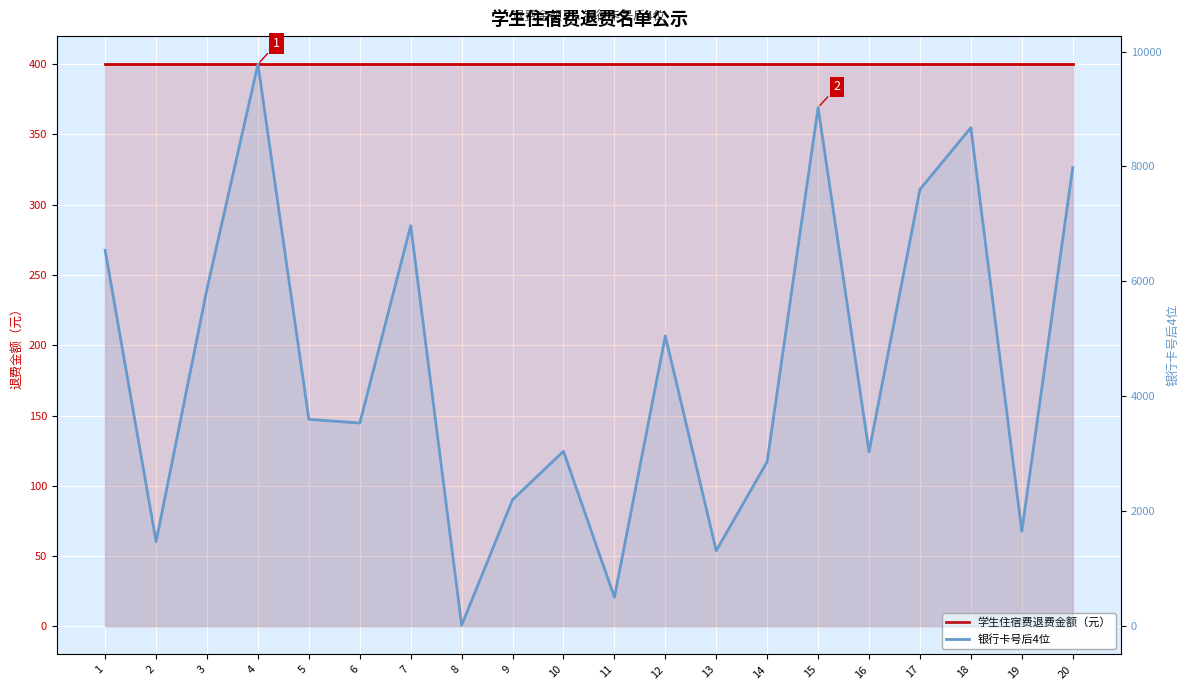

Which series has the widest spread of values?

银行卡号后4位